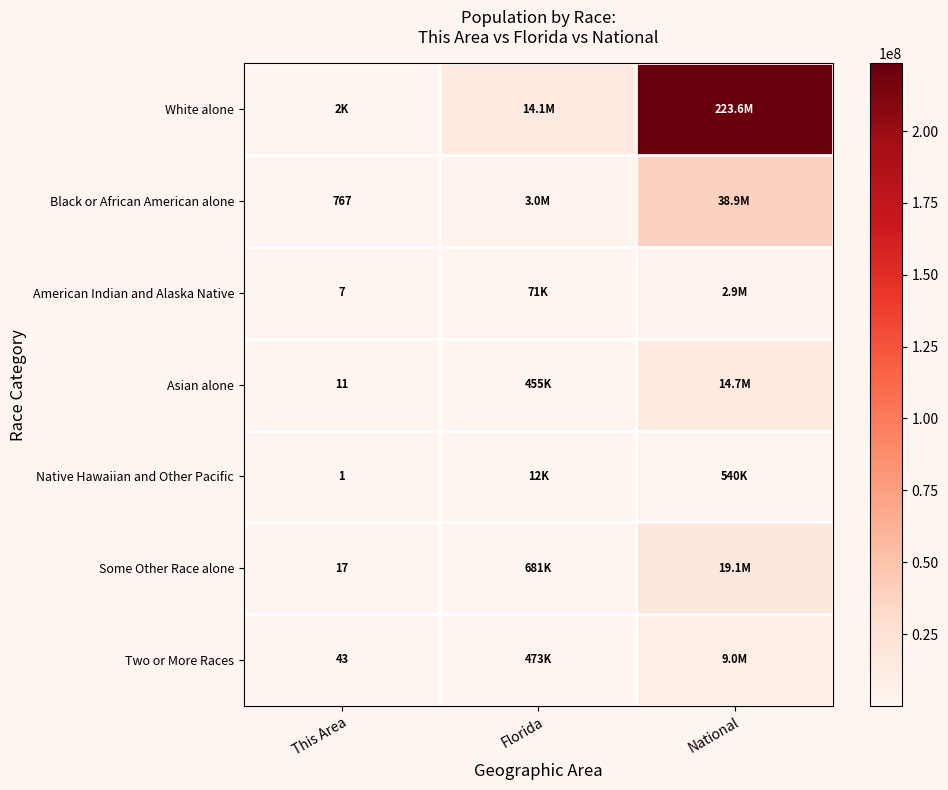

What is the greatest value displayed?

223553265